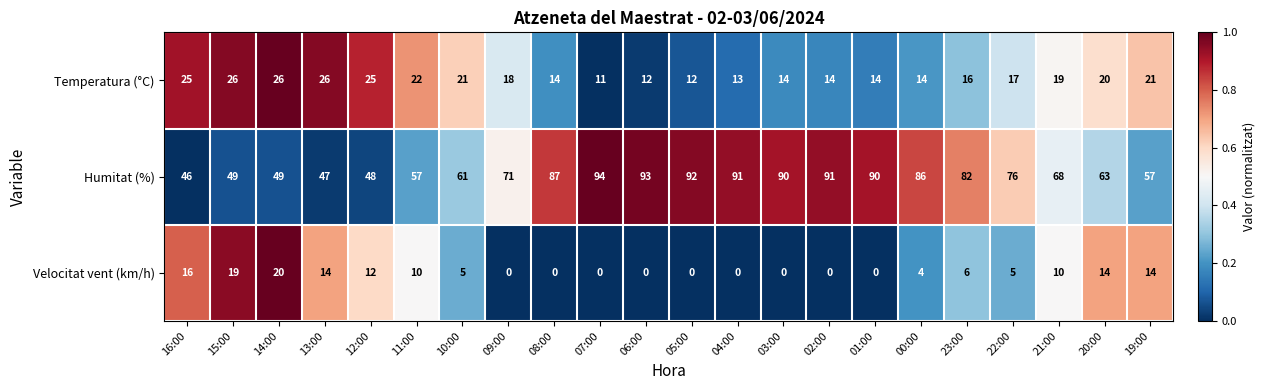

At which label does Velocitat vent (km/h) first exceed 5?

16:00